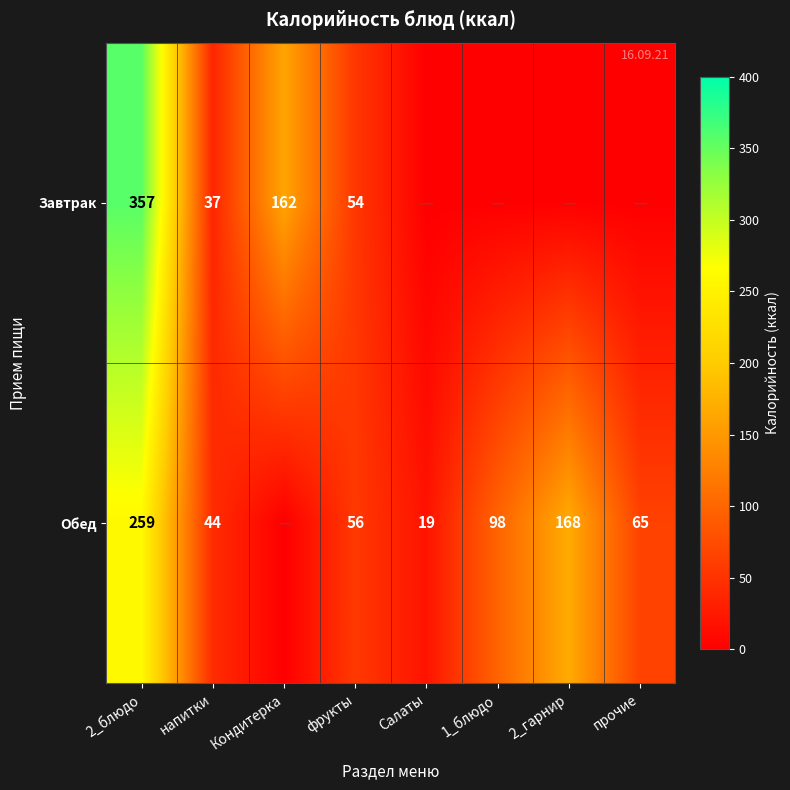

What is the total value across all series at 2_блюдо?

616